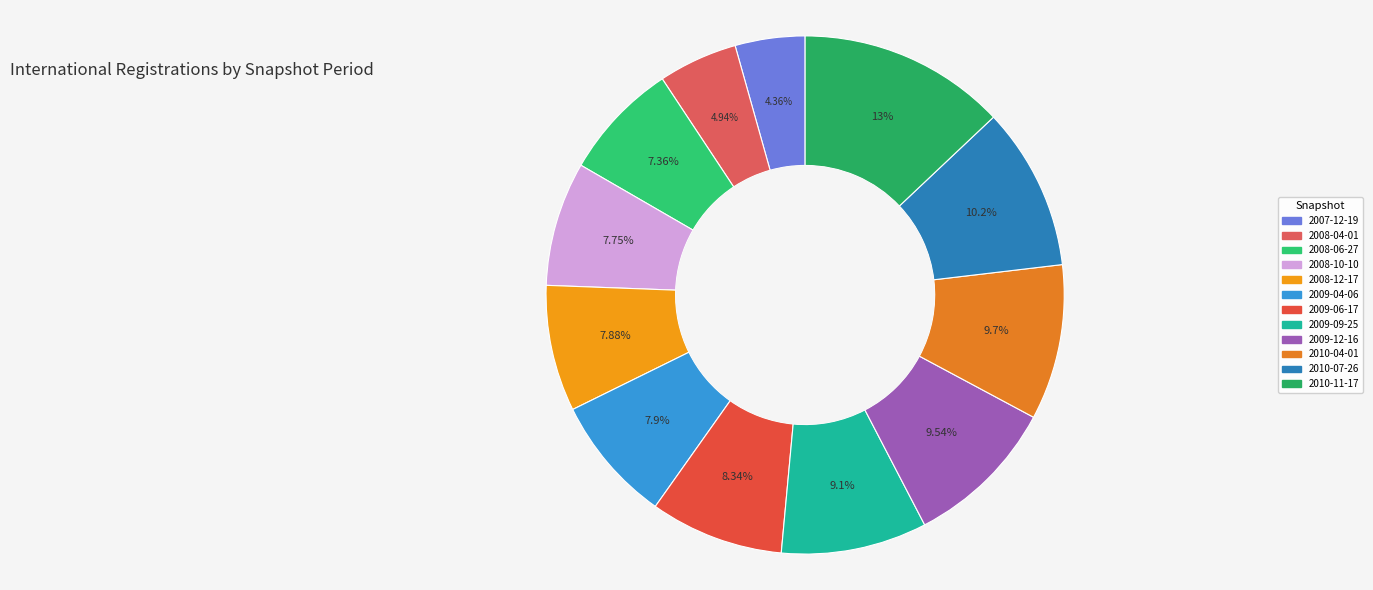

True or false: 2010-04-01 accounts for 17% of the total.

False